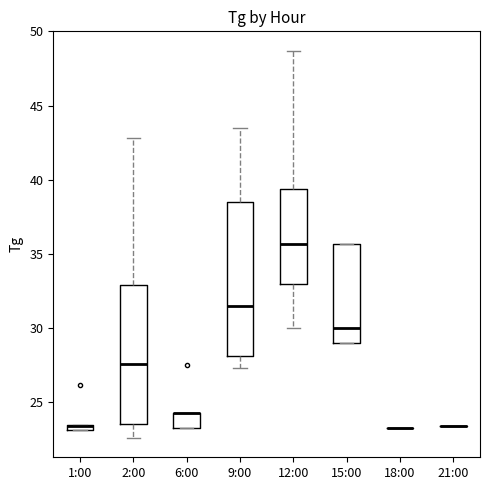

Comparing the boxes themselves (not the whiskers), which one is the tallest?

9:00